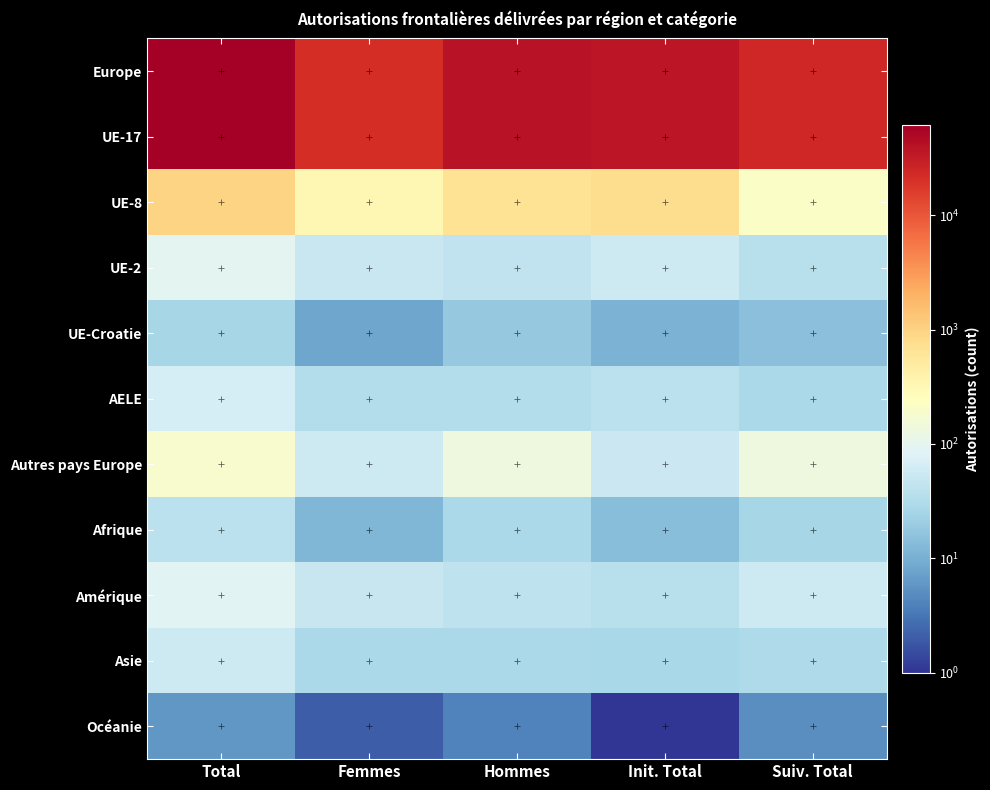

At Total, list the series in order from largest to smallest.

Europe, UE-17, UE-8, Autres pays Europe, UE-2, Amérique, AELE, Asie, Afrique, UE-Croatie, Océanie